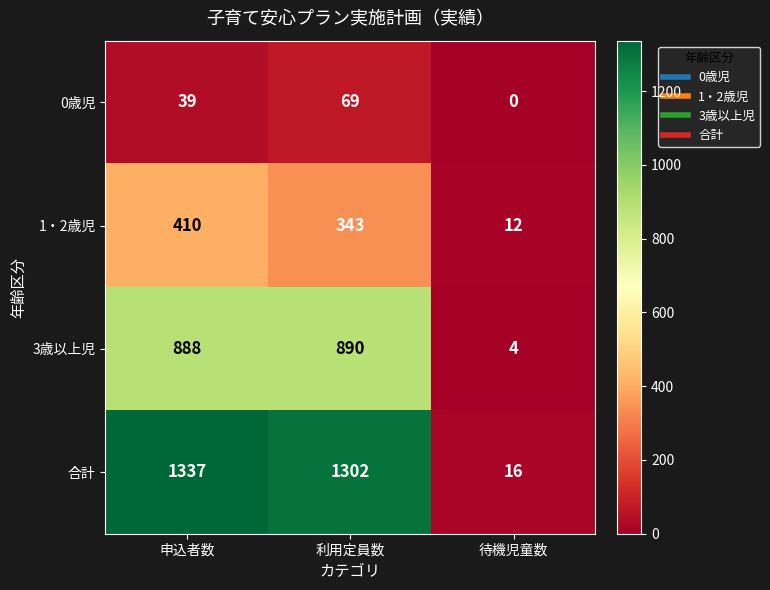

Rank the series by their maximum value, from highest to lowest.

合計, 3歳以上児, 1・2歳児, 0歳児